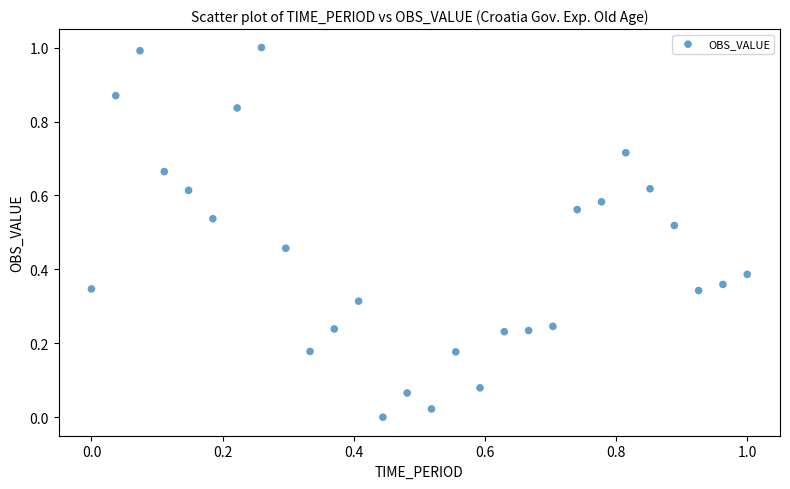

What is the range of X values (max minus min)?

1.0